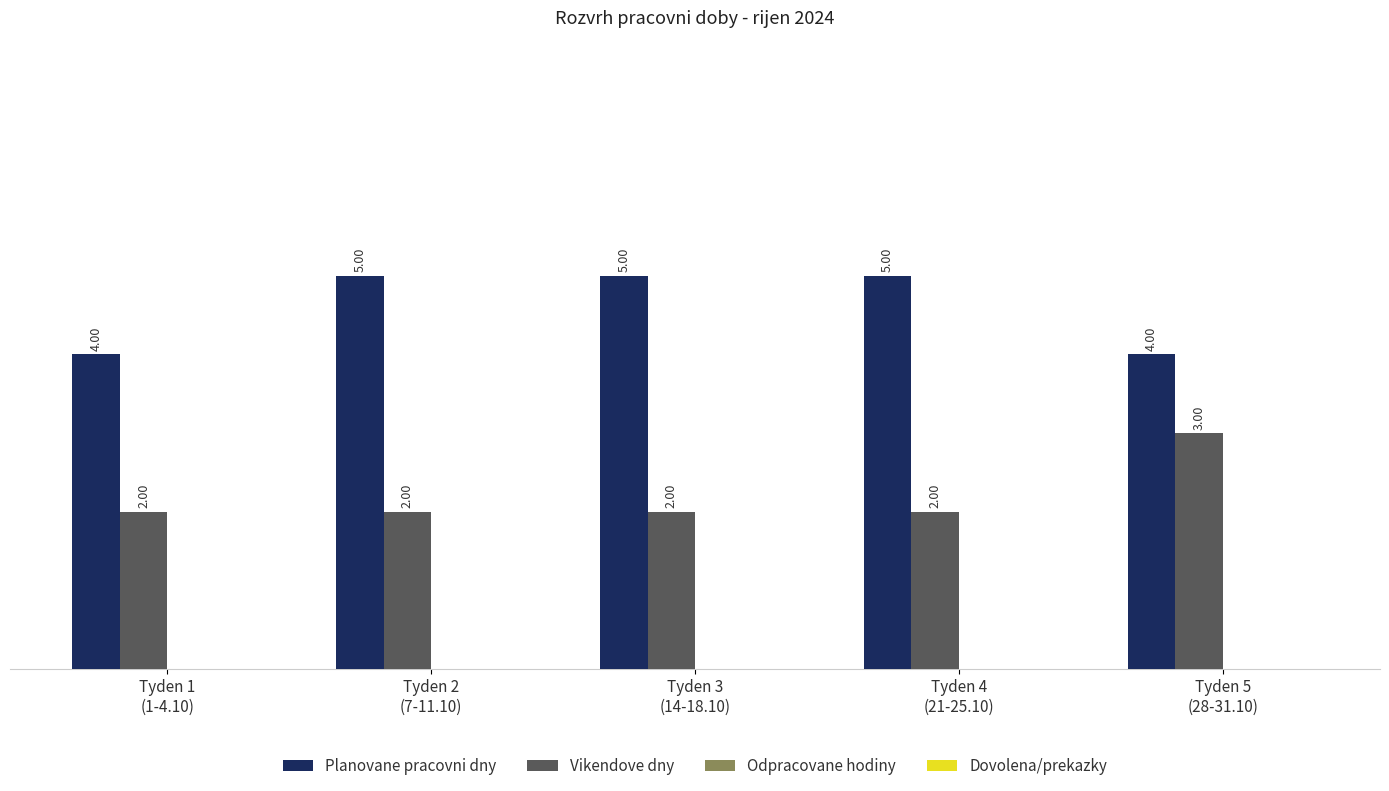

What is the value of the Planovane pracovni dny bar at the 4th from the left?

5